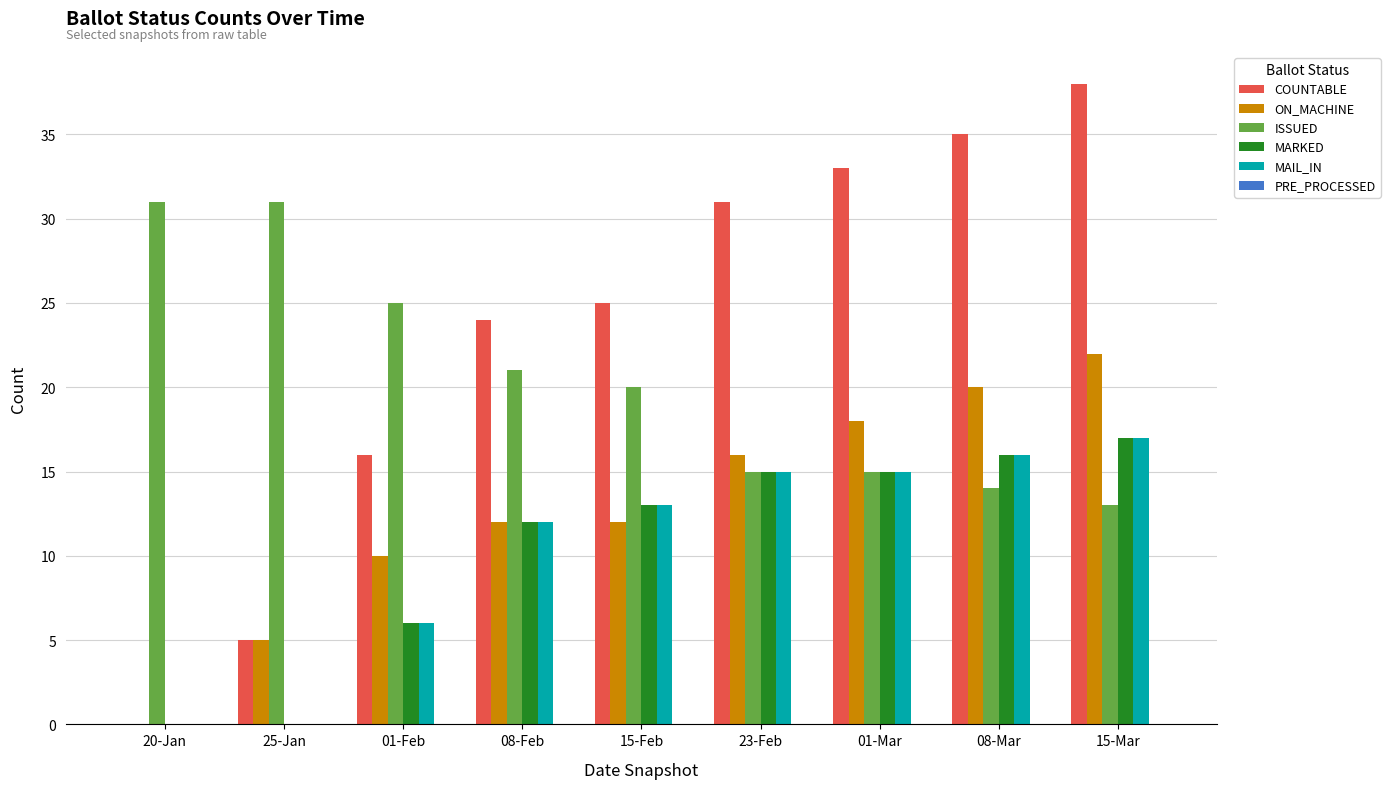

At which label is COUNTABLE closest to 19?

01-Feb